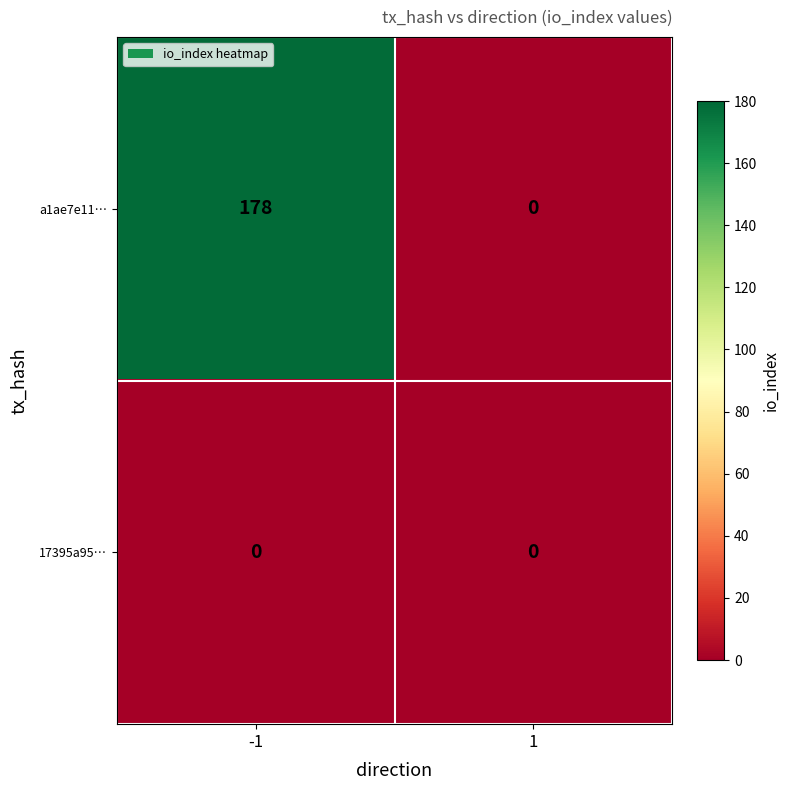

What is the maximum value shown in the chart?

178